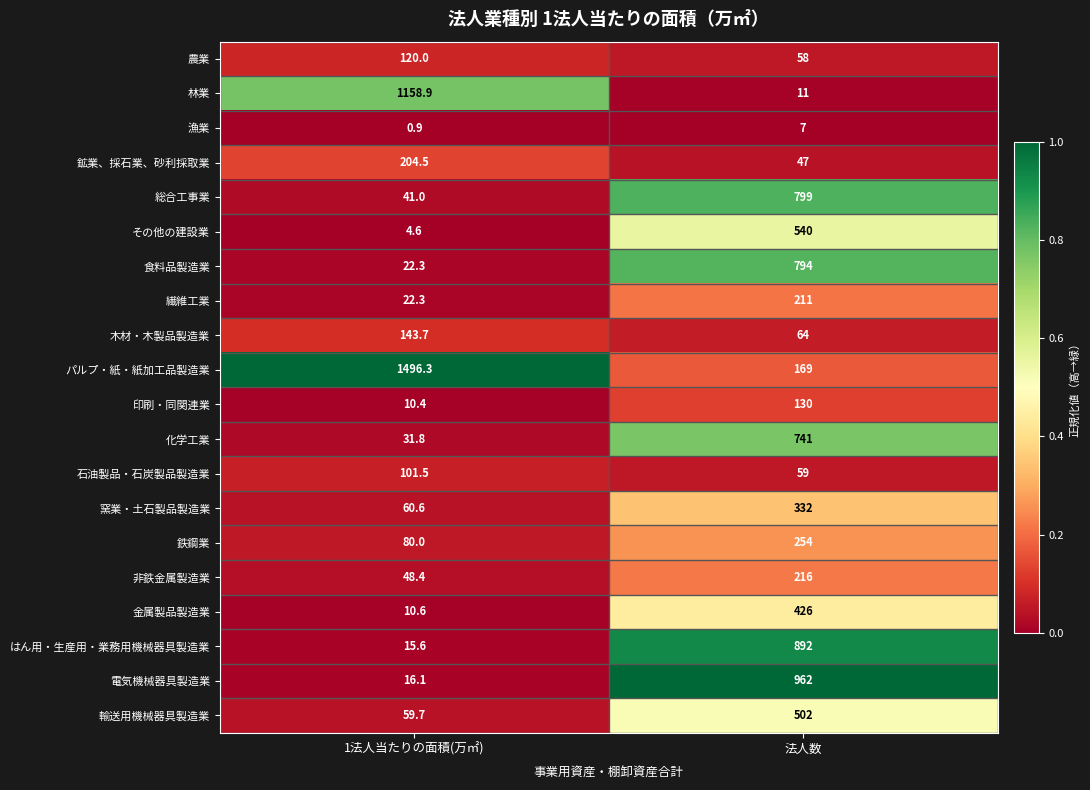

Rank the series at 法人数 from lowest to highest value.

漁業, 林業, 鉱業、採石業、砂利採取業, 農業, 石油製品・石炭製品製造業, 木材・木製品製造業, 印刷・同関連業, パルプ・紙・紙加工品製造業, 繊維工業, 非鉄金属製造業, 鉄鋼業, 窯業・土石製品製造業, 金属製品製造業, 輸送用機械器具製造業, その他の建設業, 化学工業, 食料品製造業, 総合工事業, はん用・生産用・業務用機械器具製造業, 電気機械器具製造業